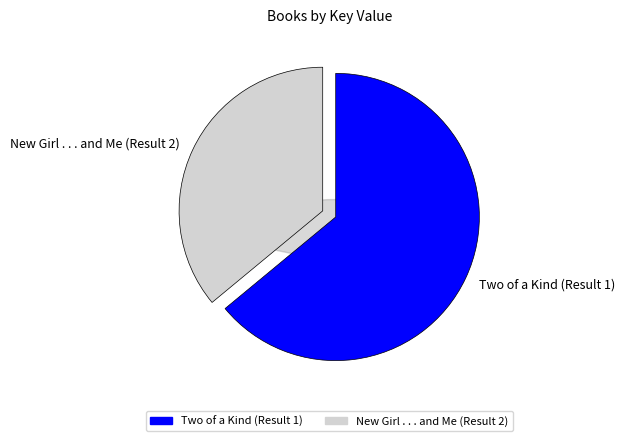

What is the ratio of the value at Two of a Kind (Result 1) to the value at New Girl . . . and Me (Result 2)?

1.8